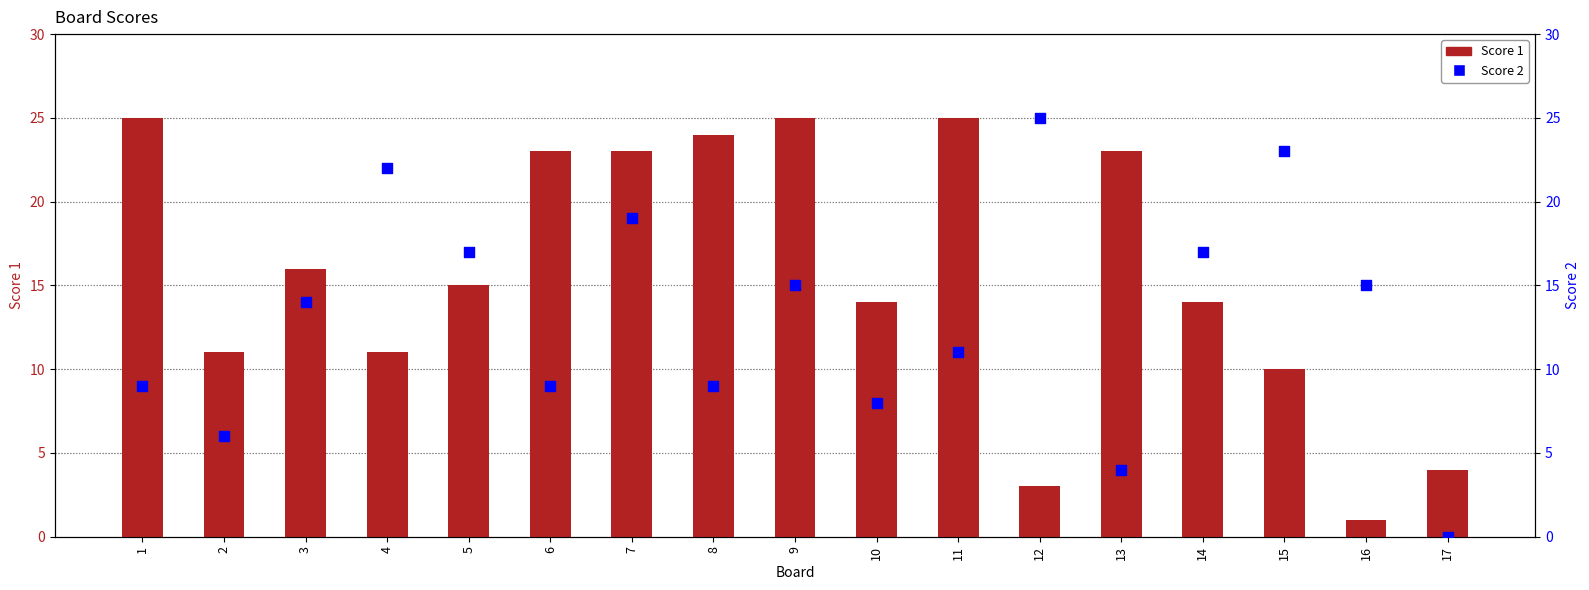

Is the value of Score 2 at 15 greater than the value of Score 1 at 6?

No